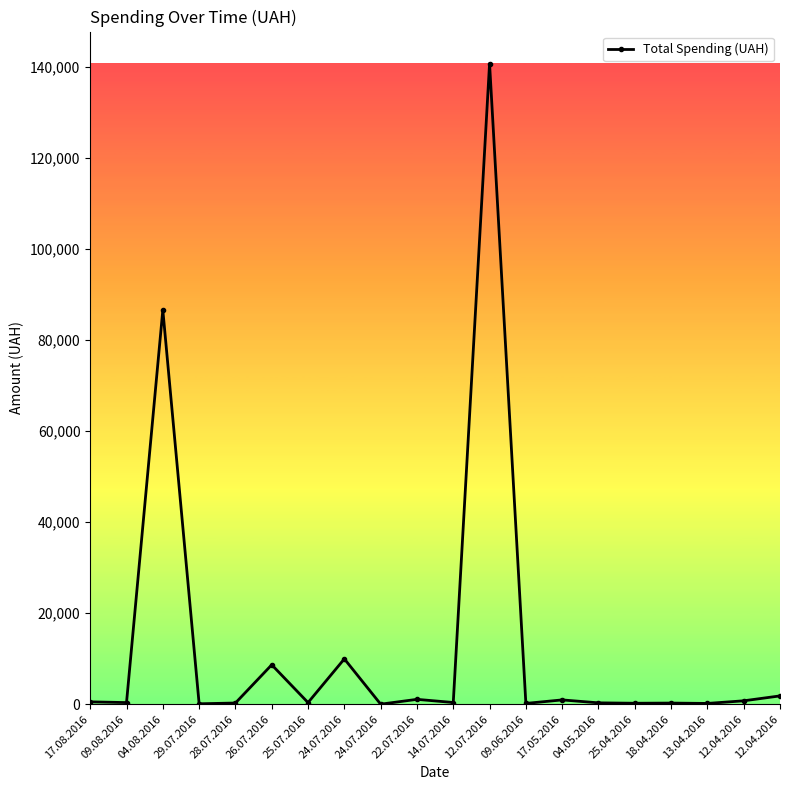

Does the chart display data point markers on the line(s)?

Yes